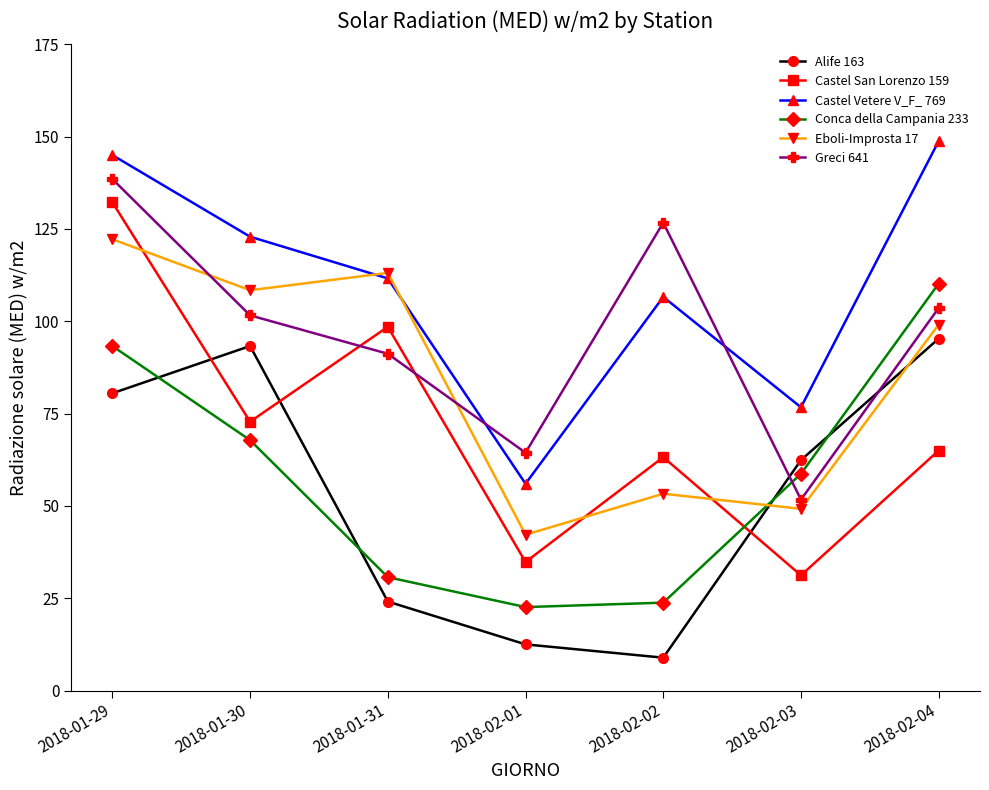

What is the minimum value shown in the chart?

8.9